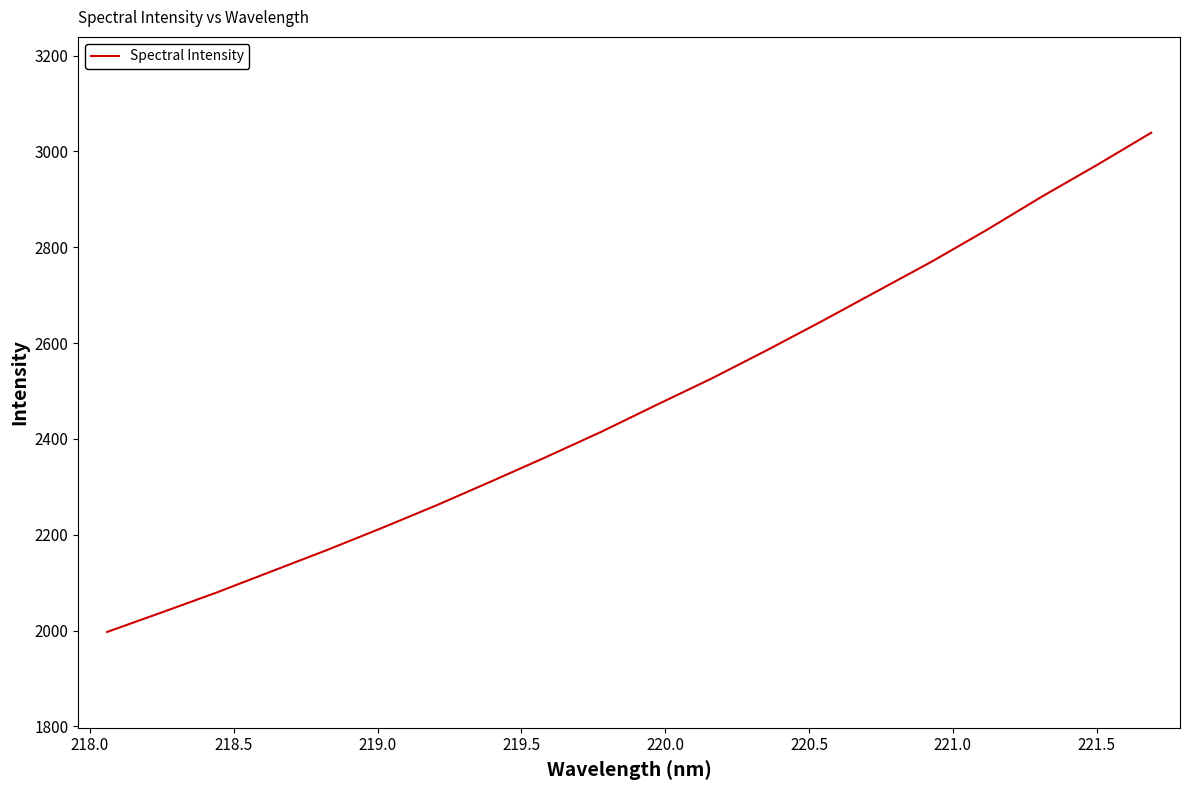

What is the maximum value shown in the chart?

3039.2